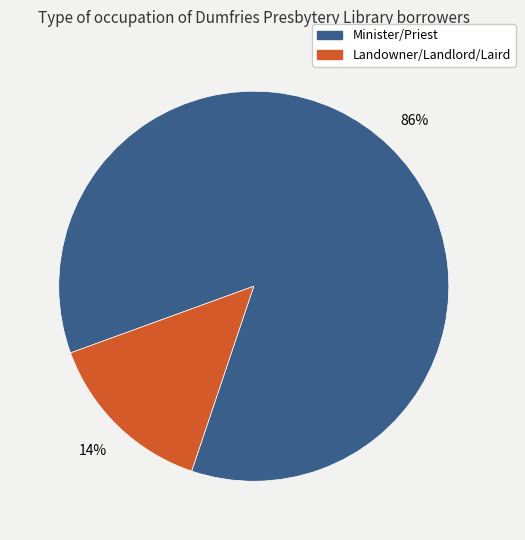

To the nearest percent, what is the average slice percentage?

50%